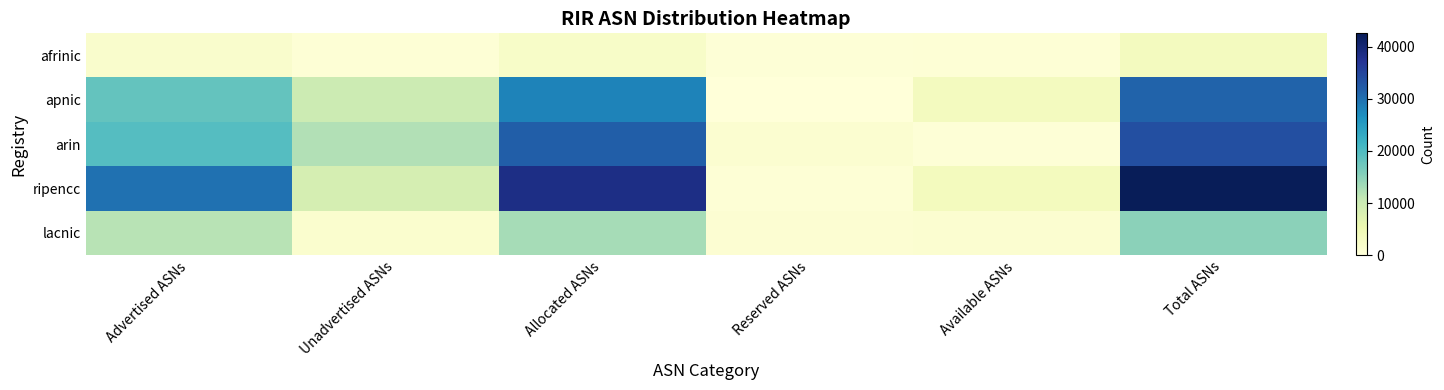

Which has a higher value, Allocated ASNs or Advertised ASNs?

Allocated ASNs